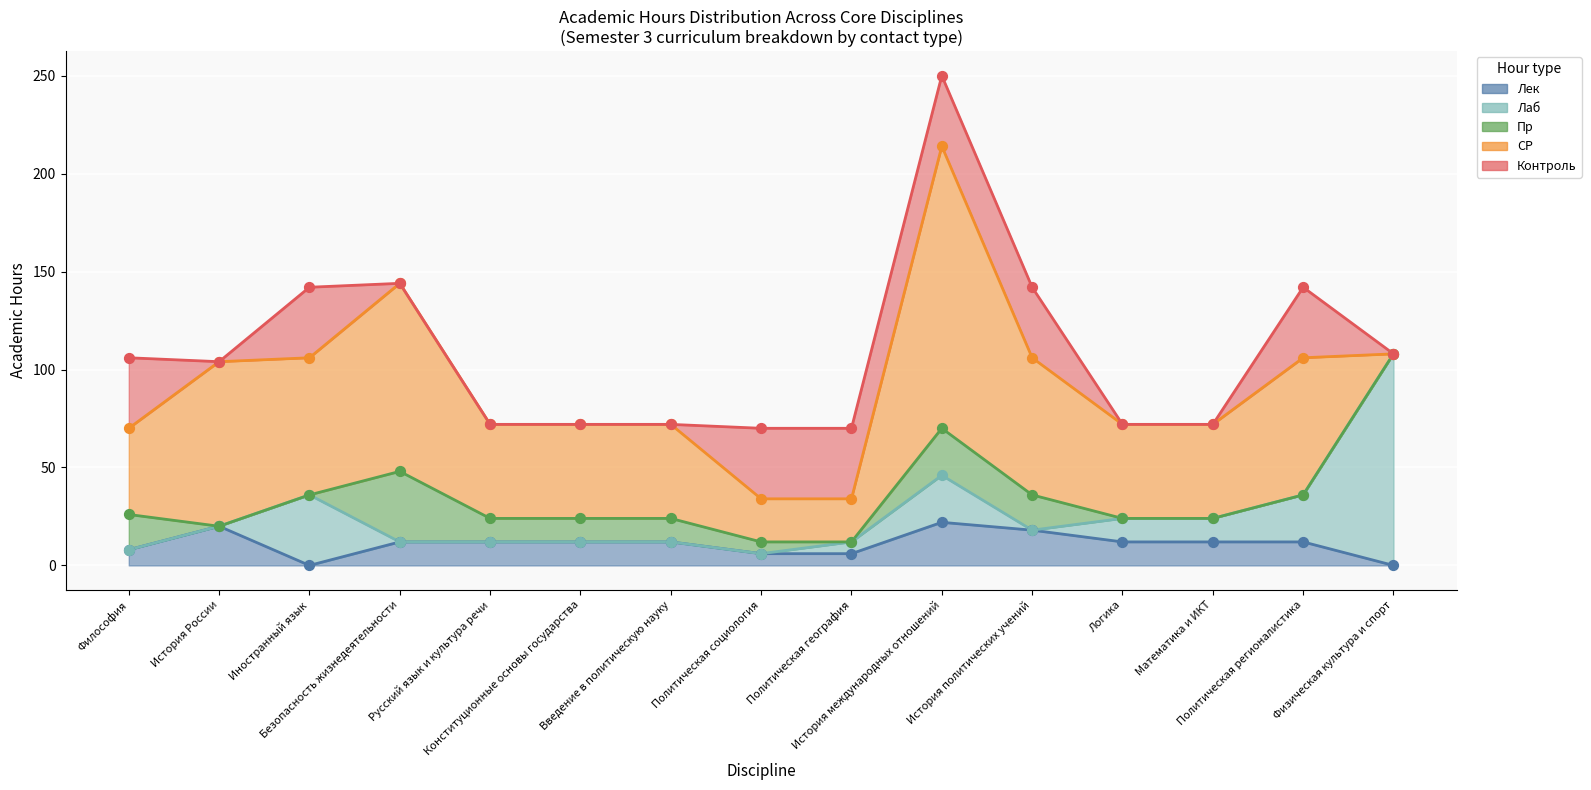

What are all the series names shown in the legend?

Лек, Лаб, Пр, СР, Контроль